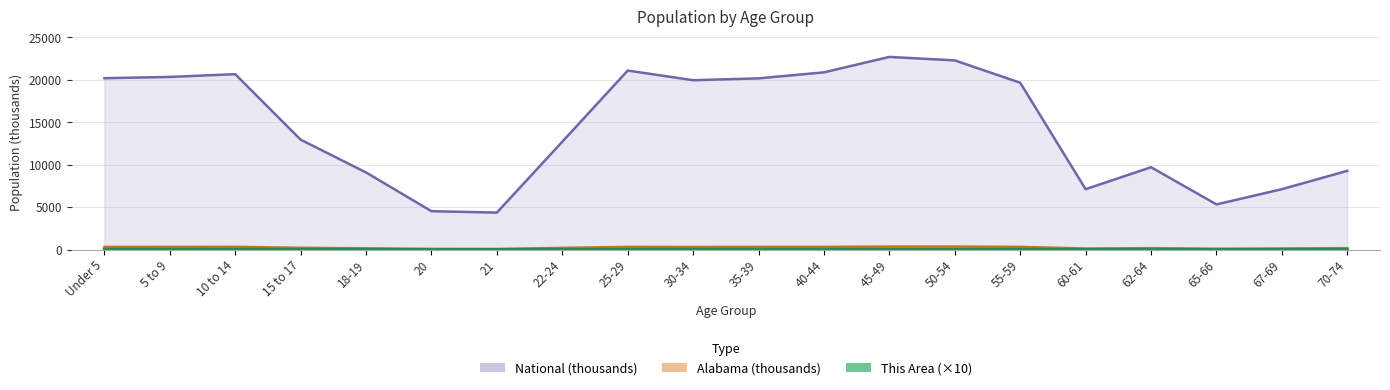

Count the number of data series in this chart.

3